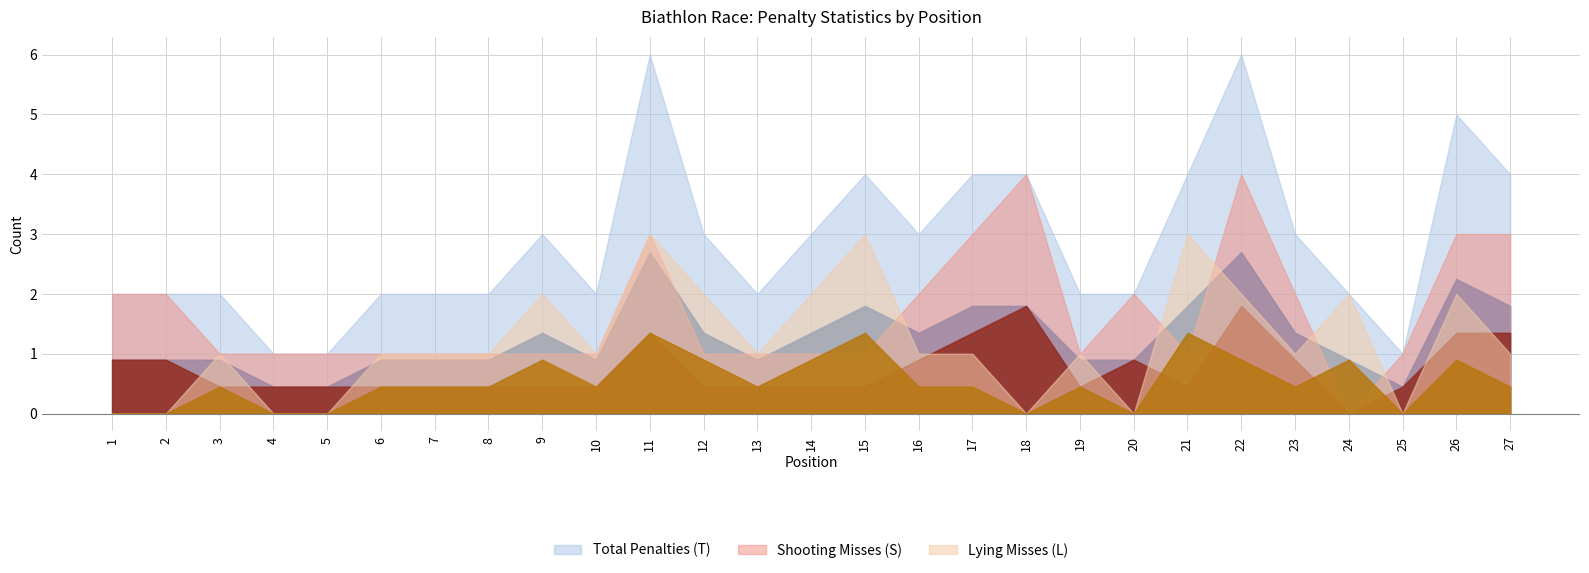

At how many categories does at least one series exceed 5?

2